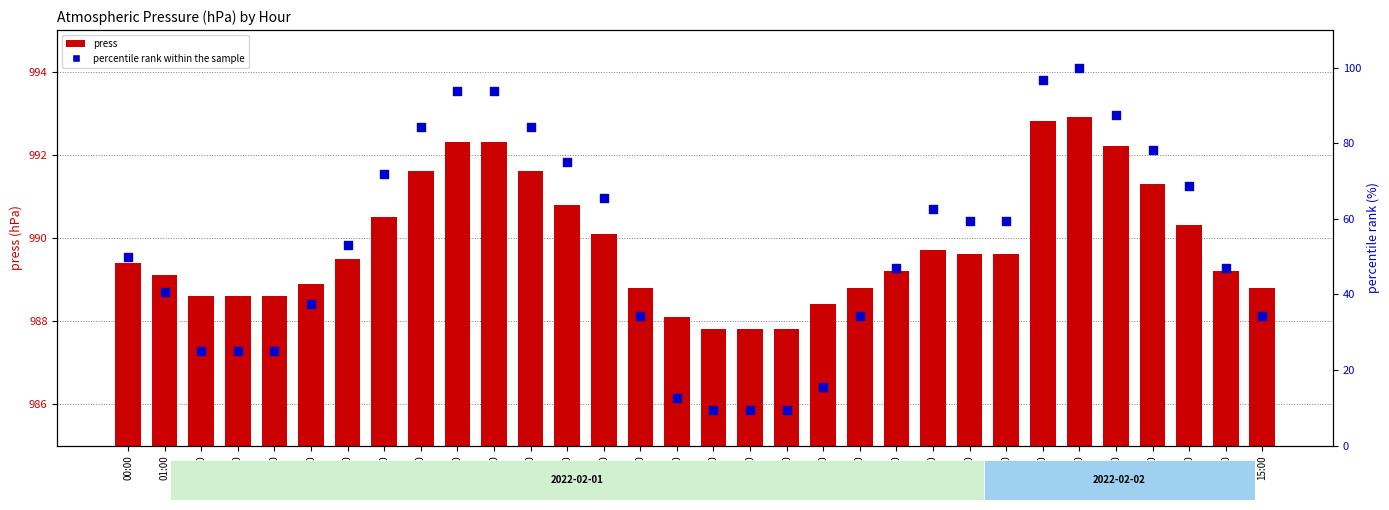

Which series has the largest Y range (max minus min)?

percentile rank within the sample